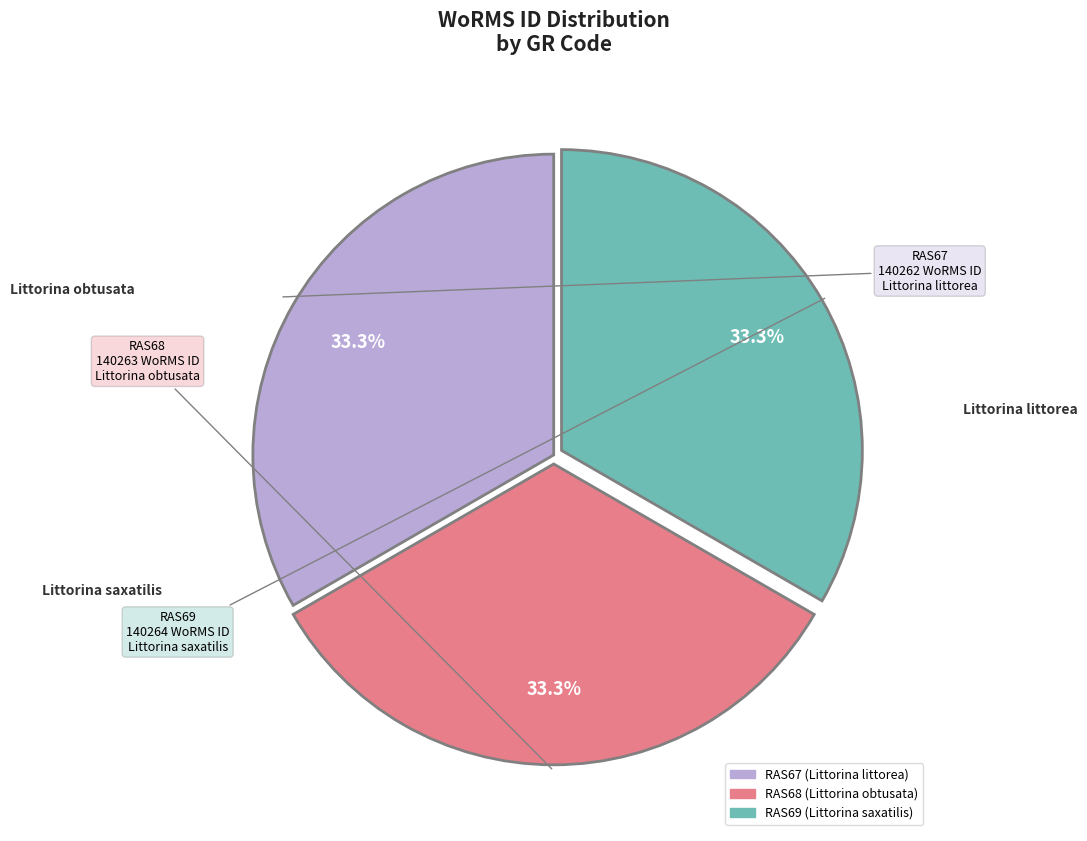

How many segments does this pie chart have?

3